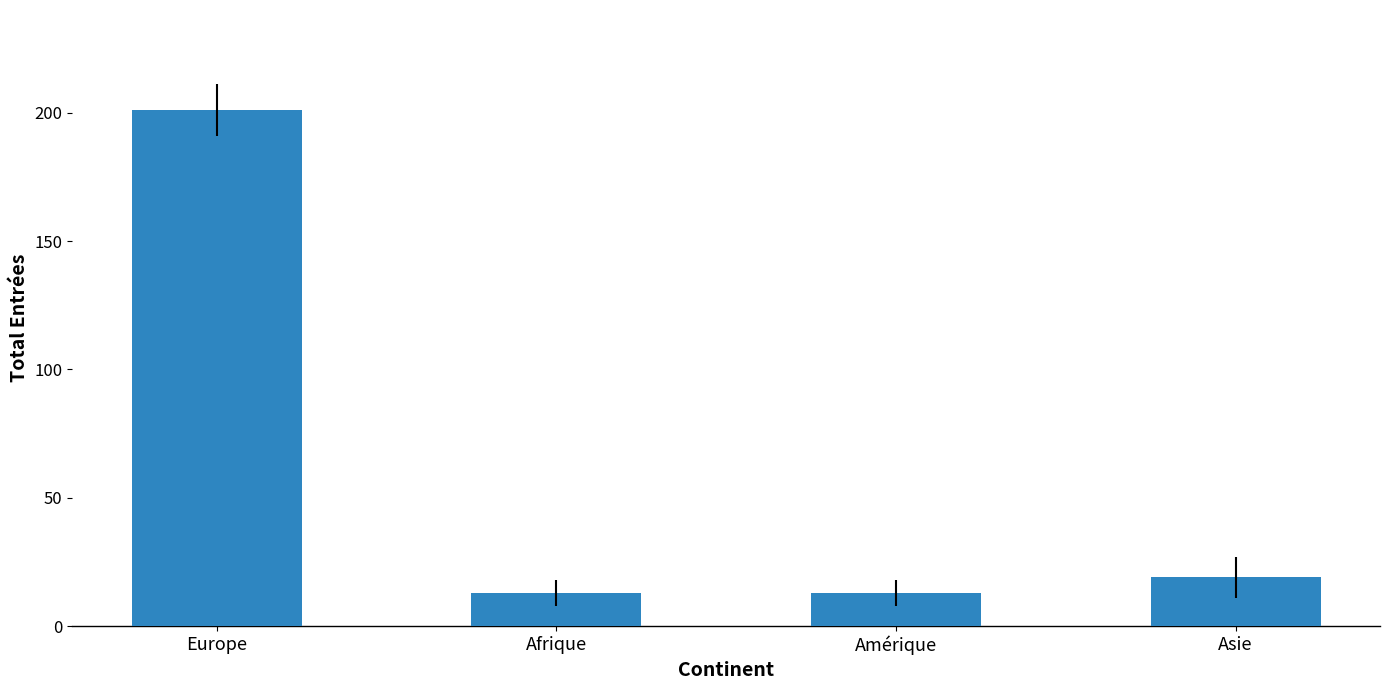

What is the maximum value shown in the chart?

201